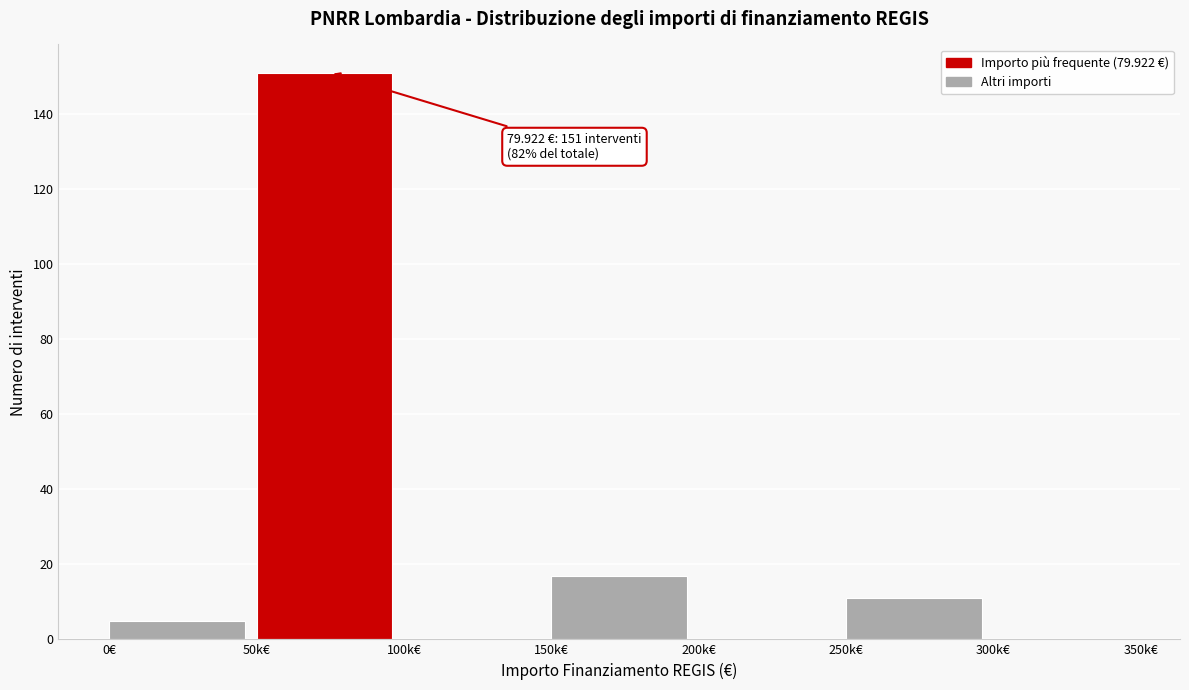

Reading left to right, transcribe all the data shown in this chart.

0€=5	50k€=151	100k€=0	150k€=17	200k€=0	250k€=11	300k€=0